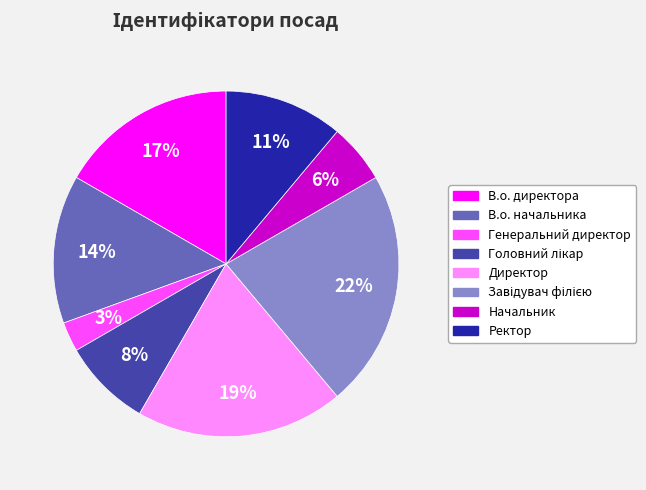

How many segments does this pie chart have?

8